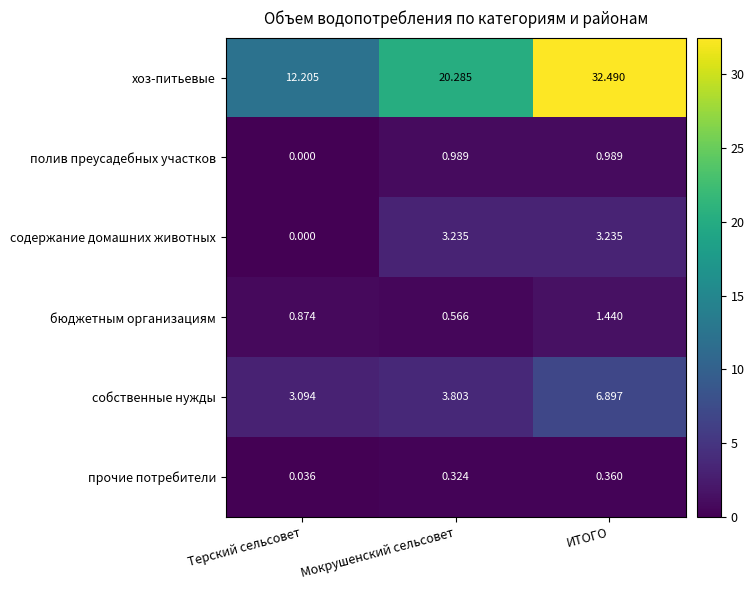

Which series has the largest total across all categories?

хоз-питьевые